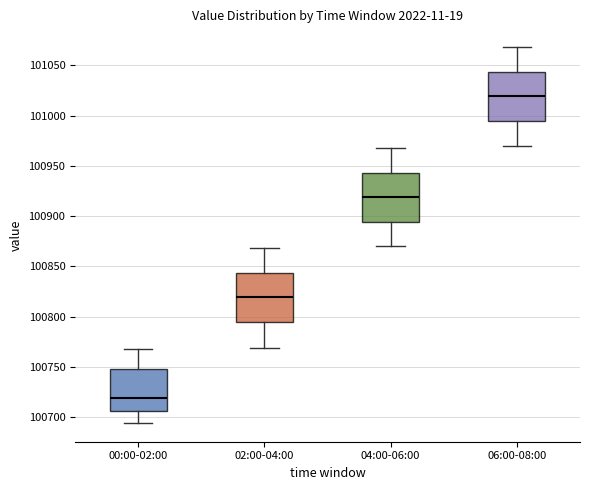

Reading left to right, read every box against the y-axis: the position of its median line, the range the box covers, and the ends of its whiskers. The values are not printed on the chart, so give them approximately, as read against the axis.

00:00-02:00: median 100720, box 100705 to 100750, whiskers 100695 to 100770
02:00-04:00: median 100820, box 100795 to 100845, whiskers 100770 to 100870
04:00-06:00: median 100920, box 100895 to 100945, whiskers 100870 to 100970
06:00-08:00: median 101020, box 100995 to 101045, whiskers 100970 to 101070